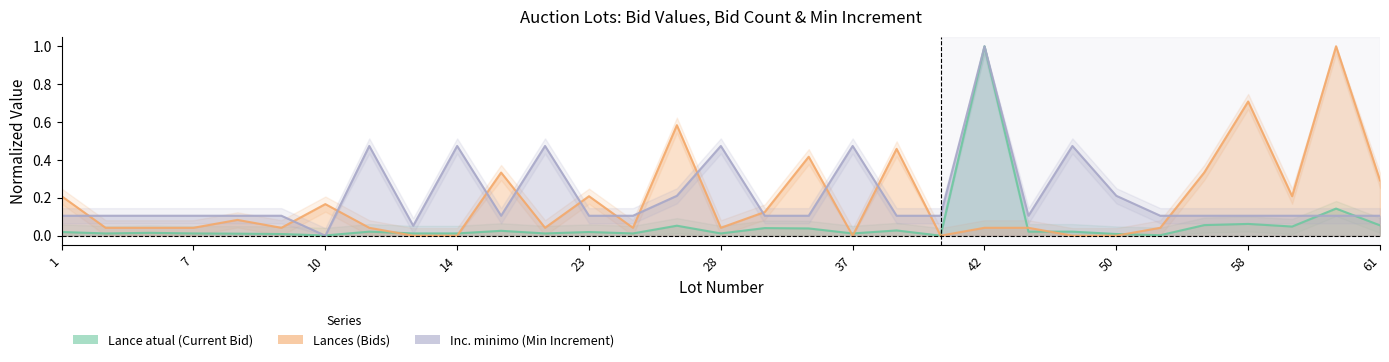

At which category is the sum across all series the highest?

42